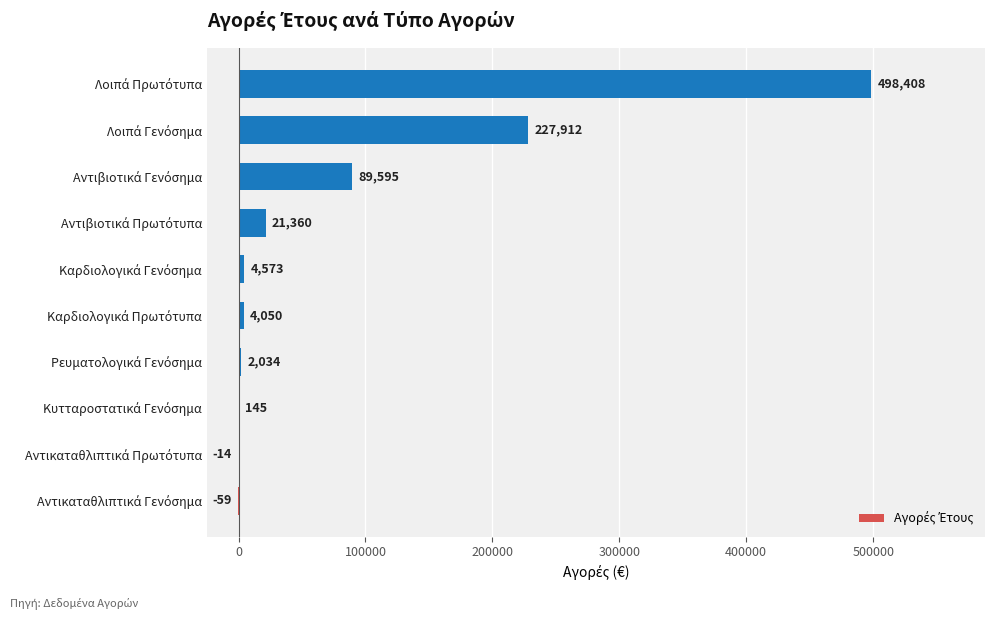

How many values are above zero?

8